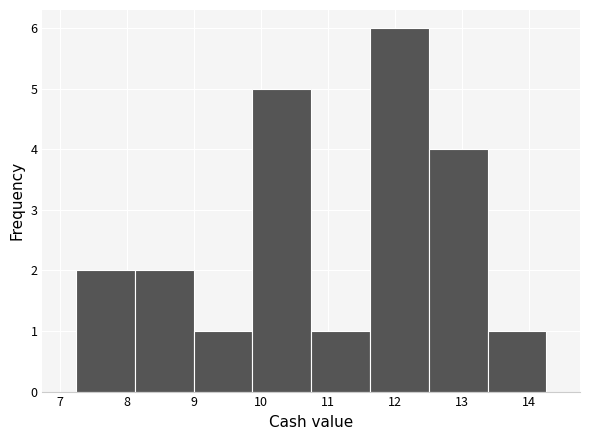

Reading left to right, transcribe this chart: for each bar, give the range it covers on the x-axis and its height. Neither the bar edges nor the heights are printed on the chart, so give them approximately, as read against the axes.

7.2 to 8.1: 2
8.1 to 9.0: 2
9.0 to 9.9: 1
9.9 to 10.8: 5
10.8 to 11.6: 1
11.6 to 12.5: 6
12.5 to 13.4: 4
13.4 to 14.3: 1